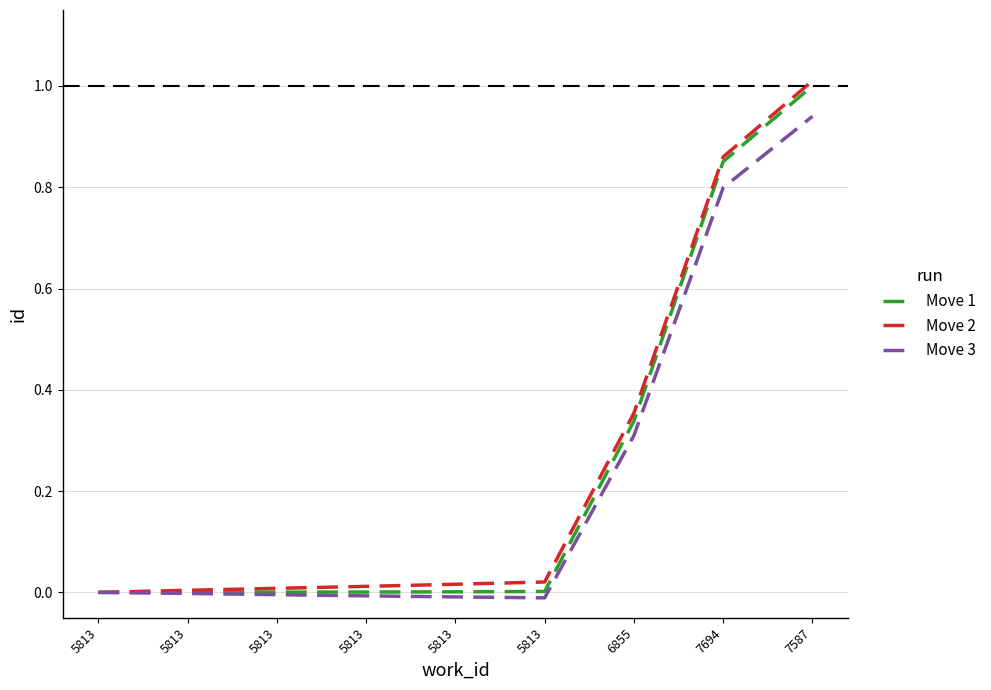

Does the chart have visible grid lines?

Yes